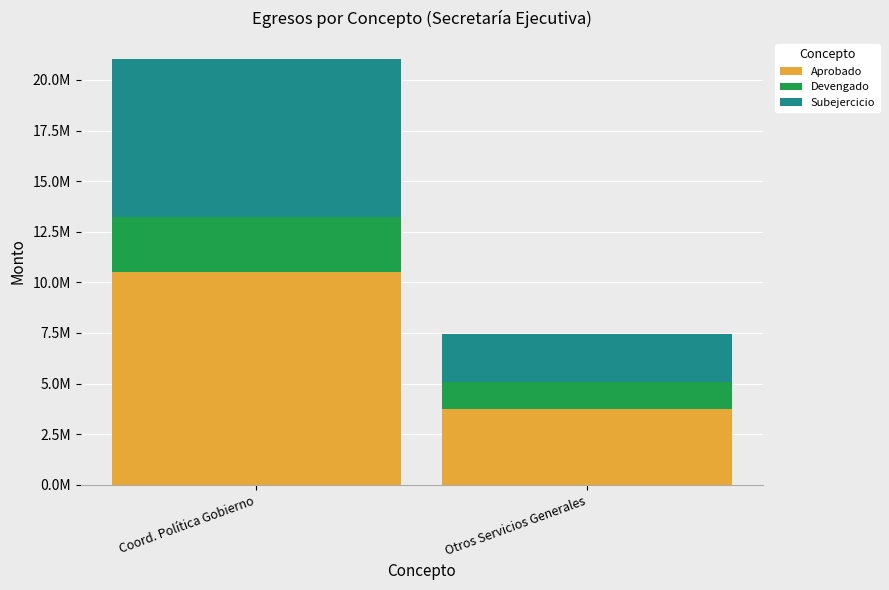

What are all the series names shown in the legend?

Aprobado, Devengado, Subejercicio